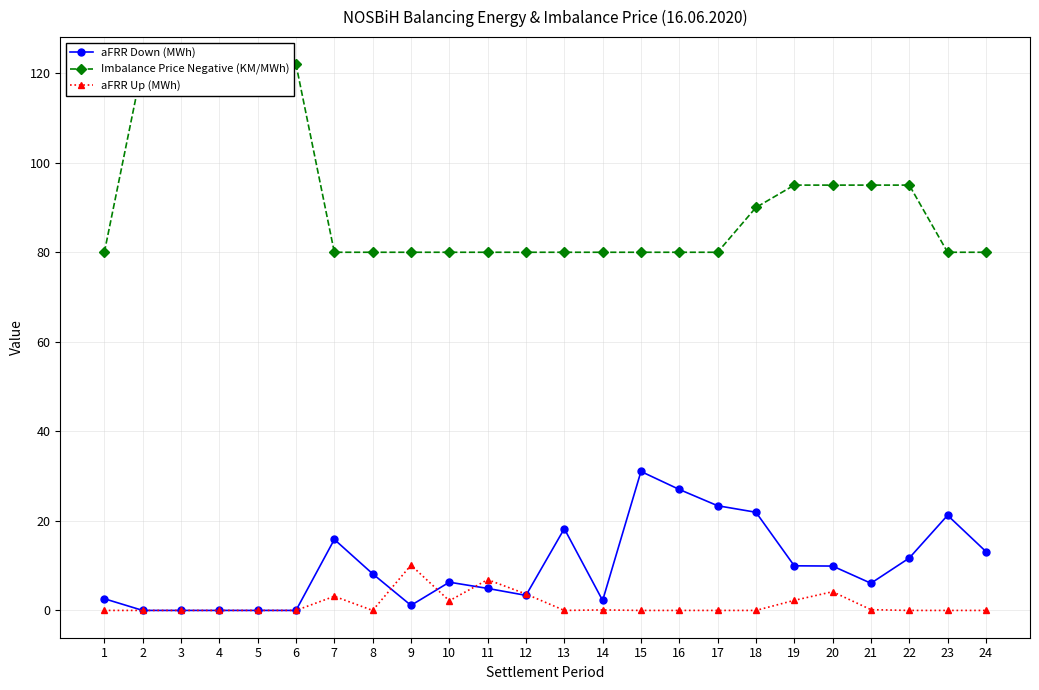

What value does the Imbalance Price Negative (KM/MWh) series have at 22?

95.0